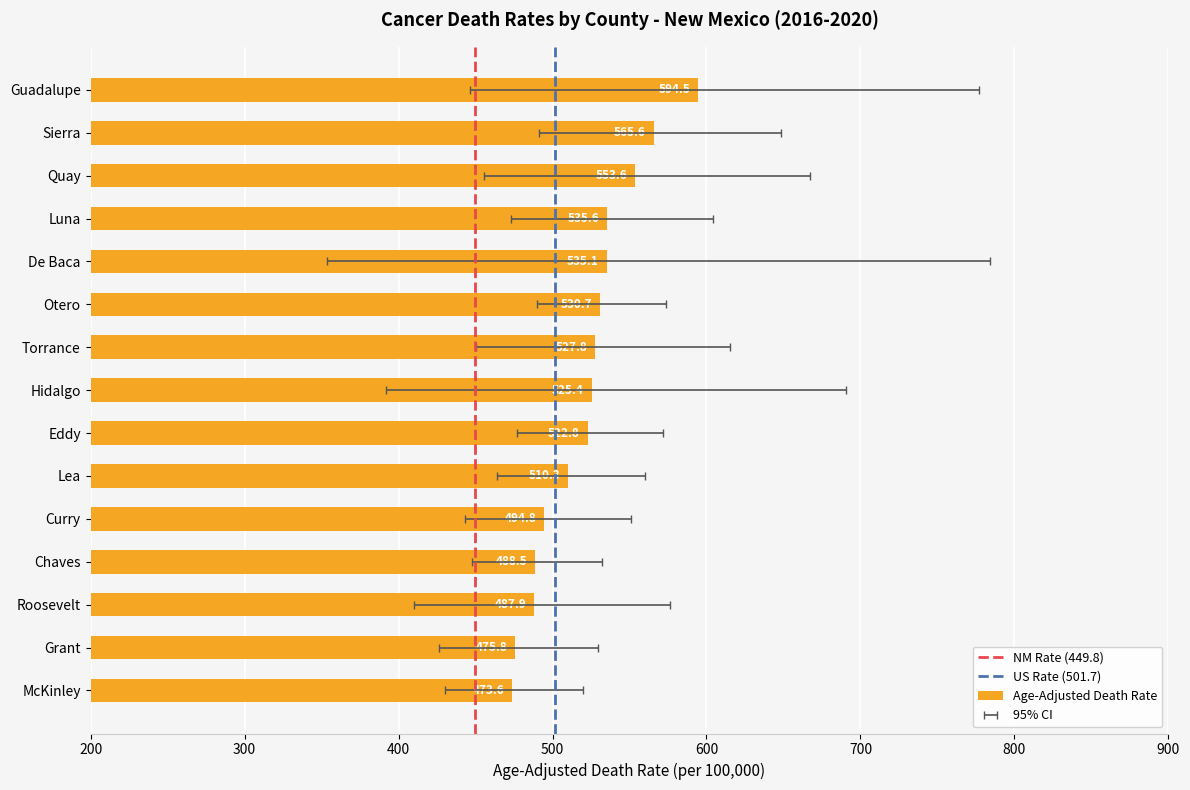

What is the maximum value for Lower CI?

491.5